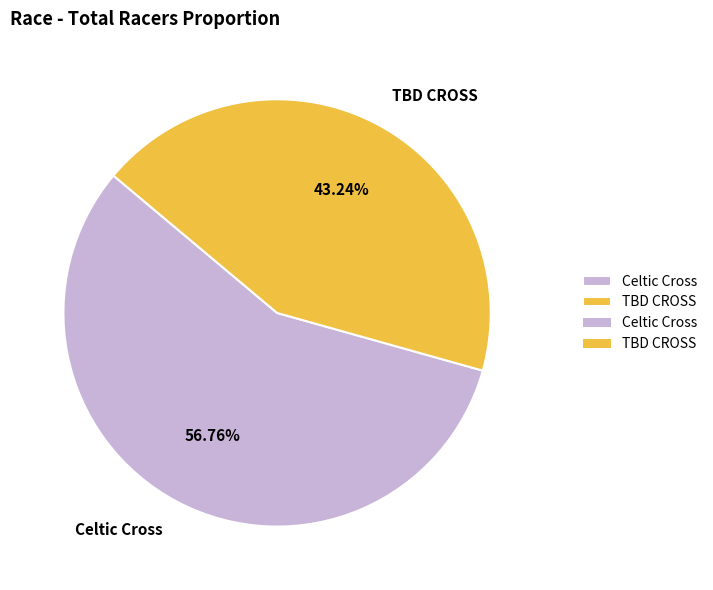

What percentage is the TBD CROSS slice, to the nearest percent?

43%